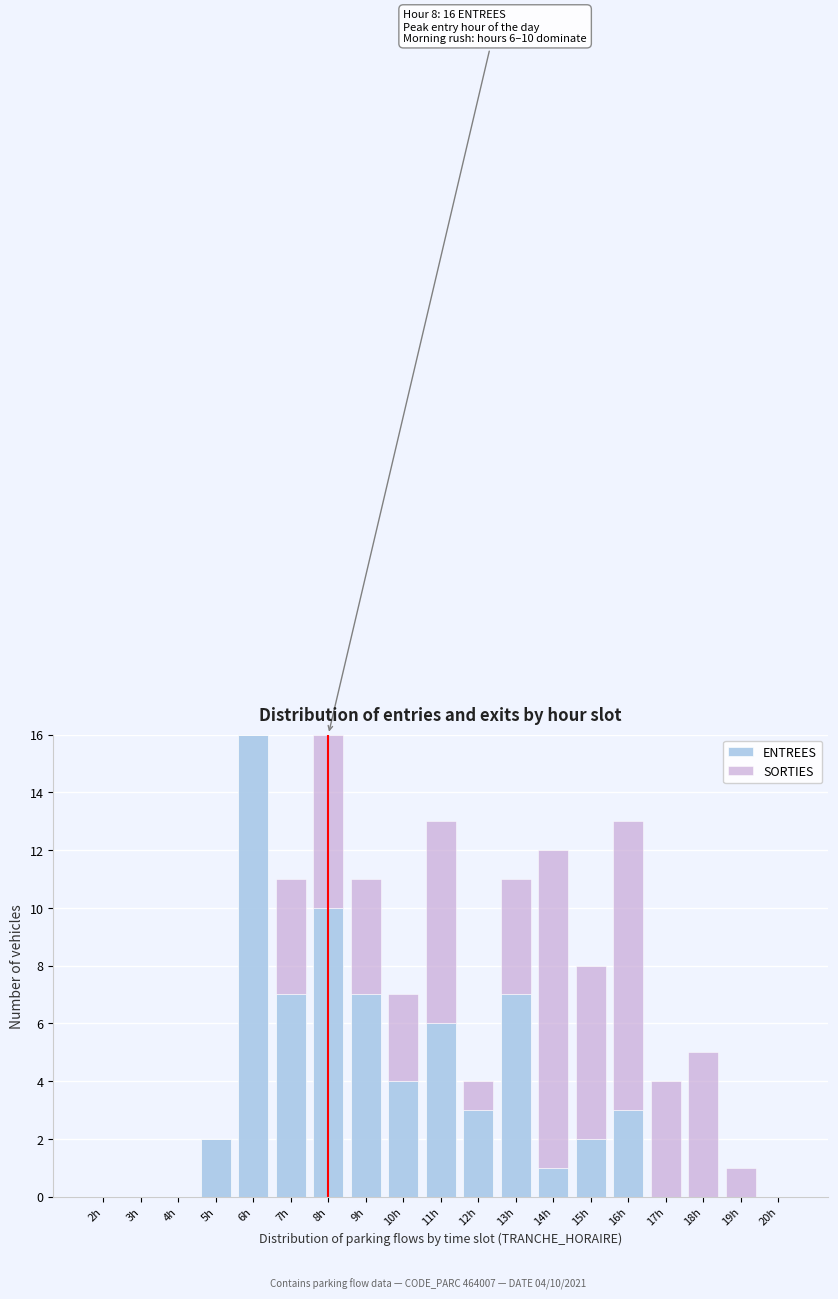

What is the maximum value for ENTREES?

16